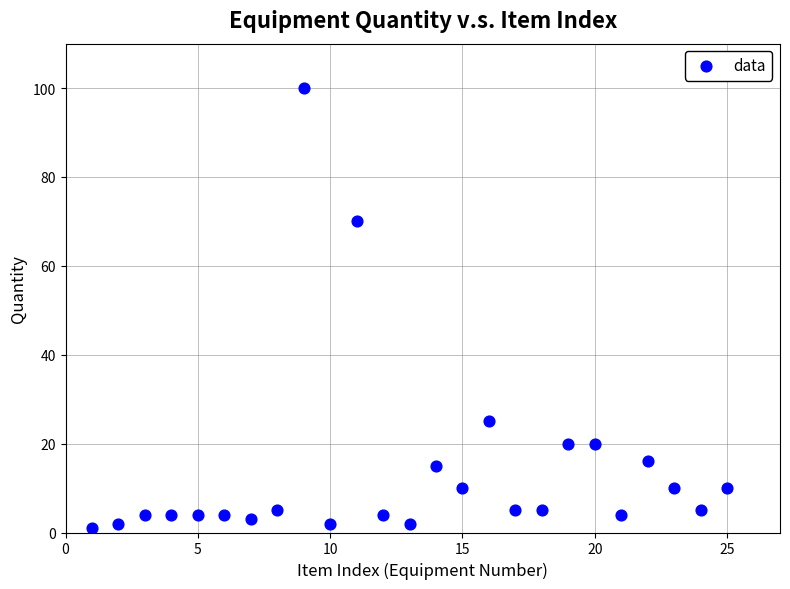

What Y value in the scatter plot is closest to 50?

70